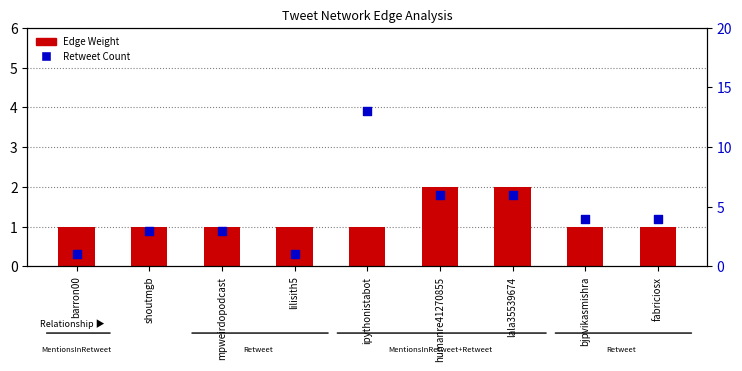

Which series reaches the maximum Y coordinate?

Retweet Count